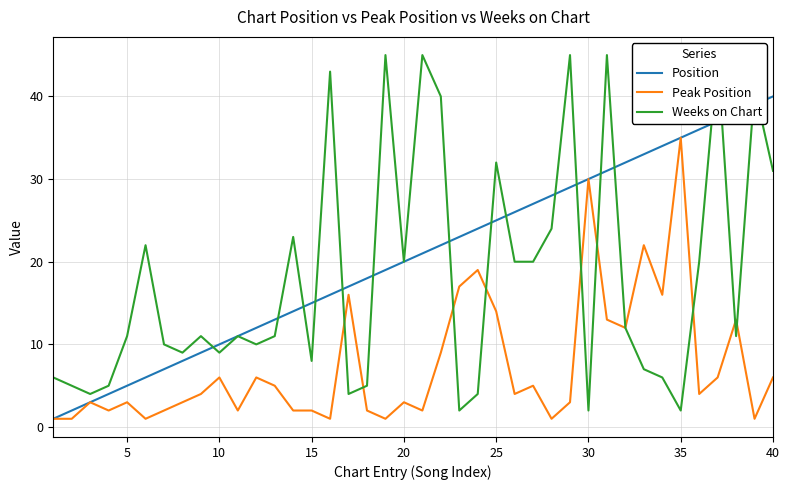

True or false: Peak Position has a value of 35 at 35.

True